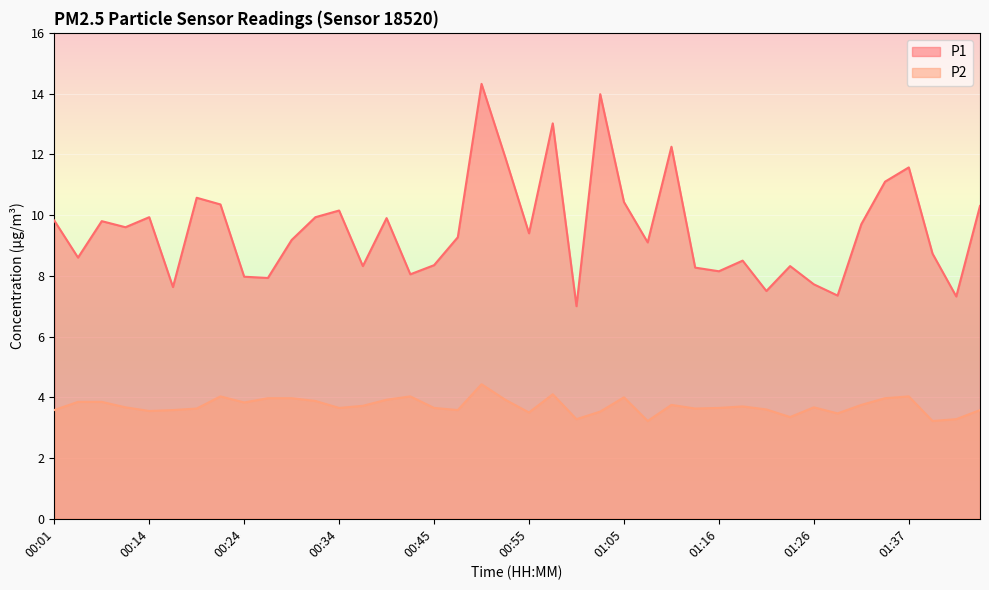

True or false: P2 and P1 intersect in this chart.

False